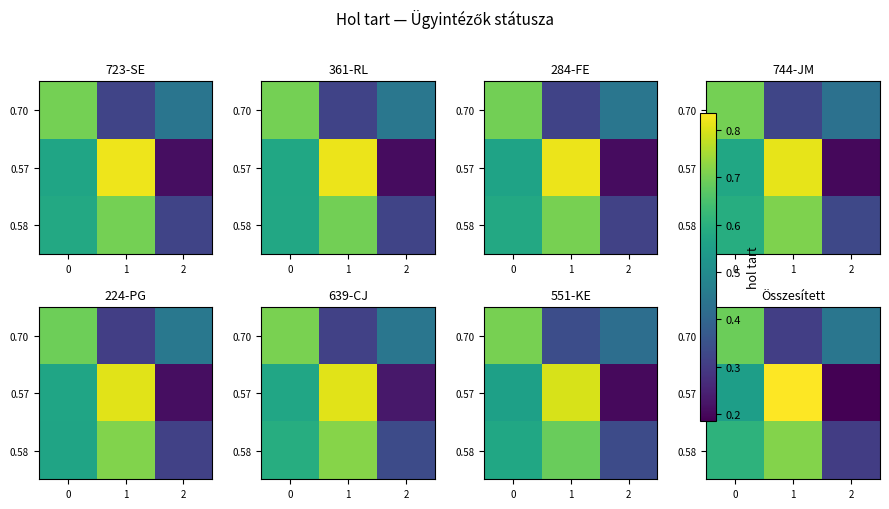

At which label does 0.57 reach its peak?

1